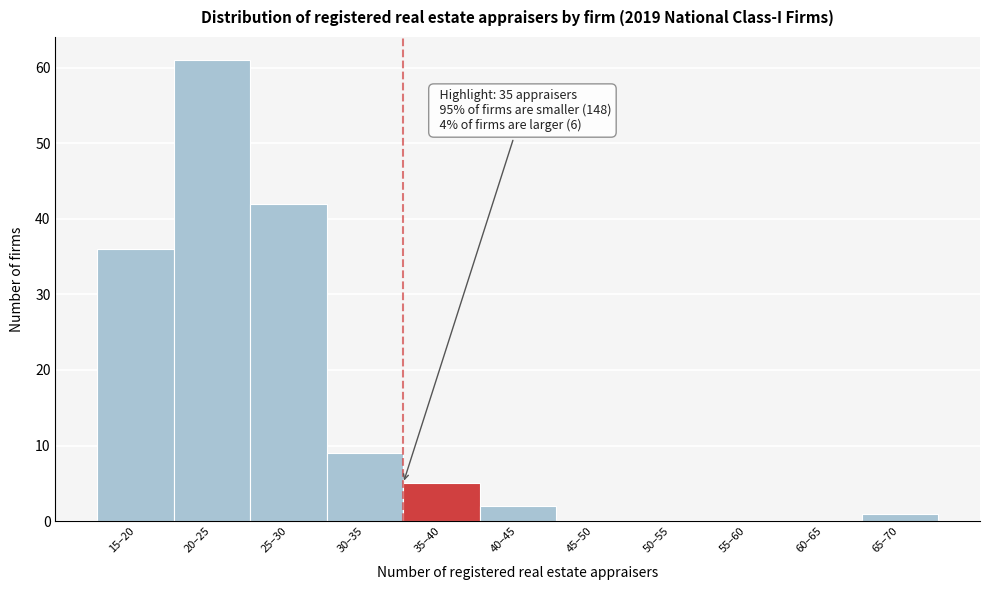

Reading left to right, what are all the values shown in this chart?

15–20=36	20–25=61	25–30=42	30–35=9	35–40=5	40–45=2	45–50=0	50–55=0	55–60=0	60–65=0	65–70=1